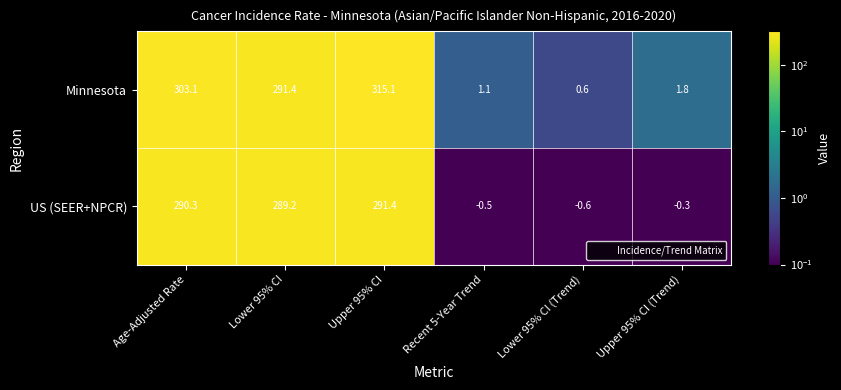

What is the maximum value shown in the chart?

315.1